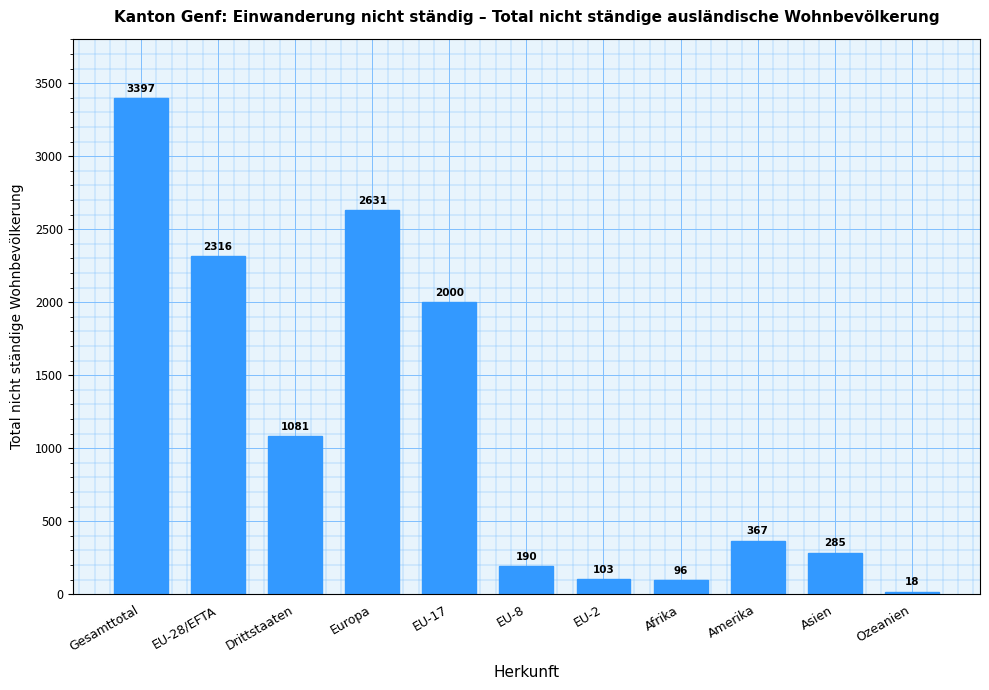

How many data points does each series have?

11